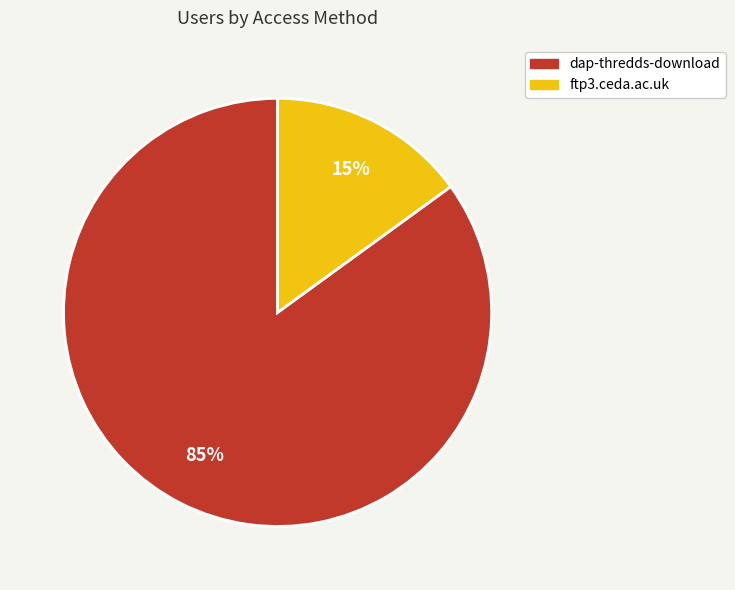

What is the smallest slice in the pie chart?

ftp3.ceda.ac.uk